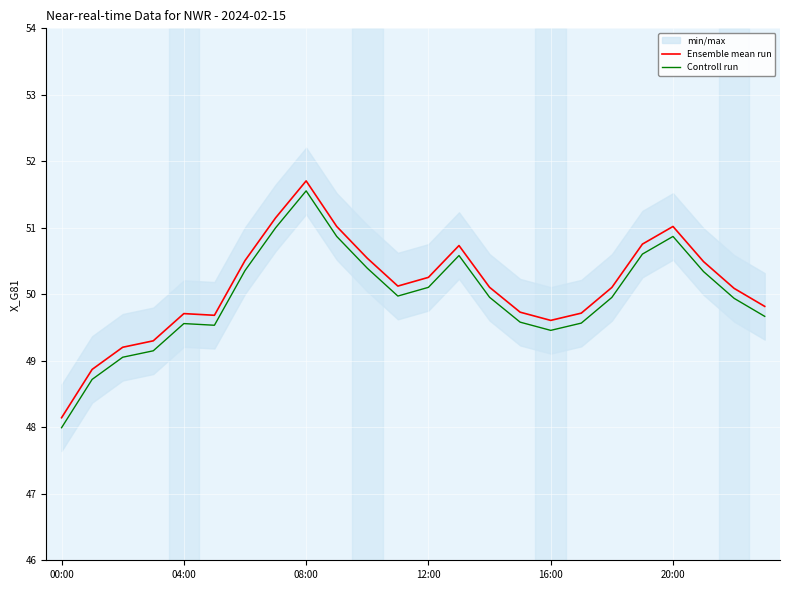

How many data points in Ensemble mean run are above 50?

14